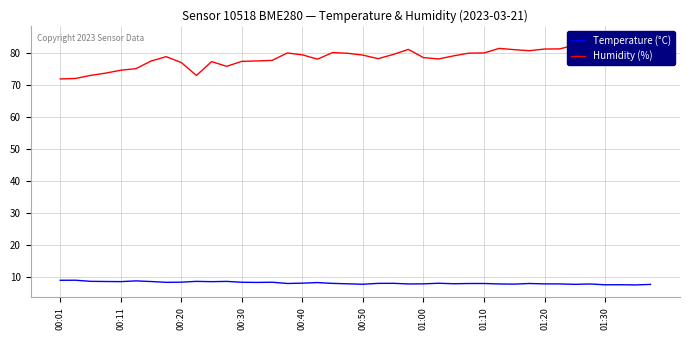

How many data points does each series have?

40